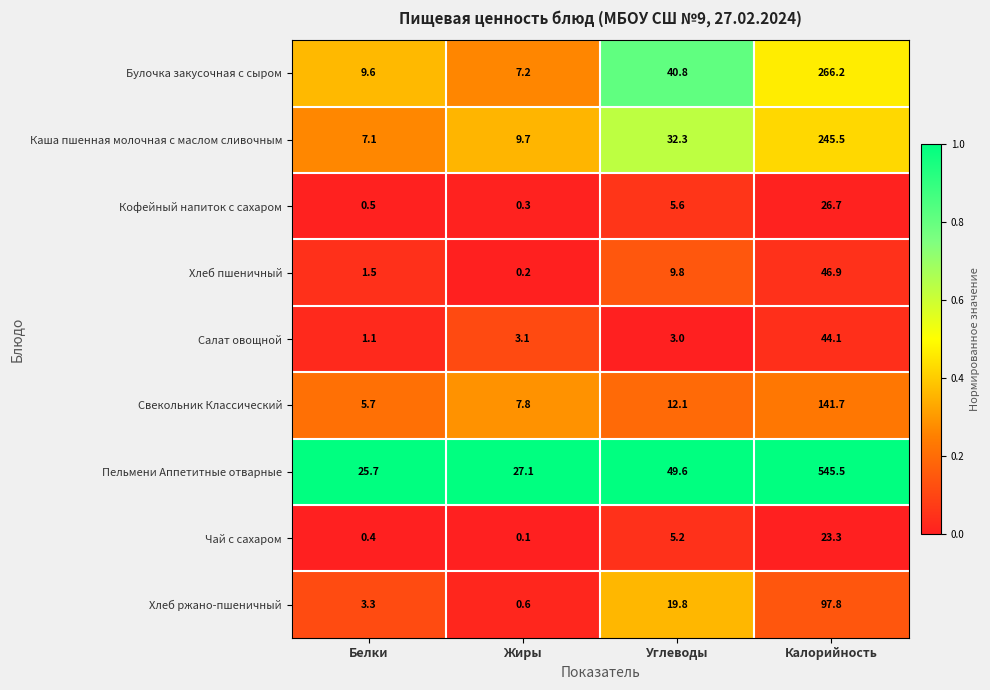

At which label does Кофейный напиток с сахаром reach its peak?

Калорийность